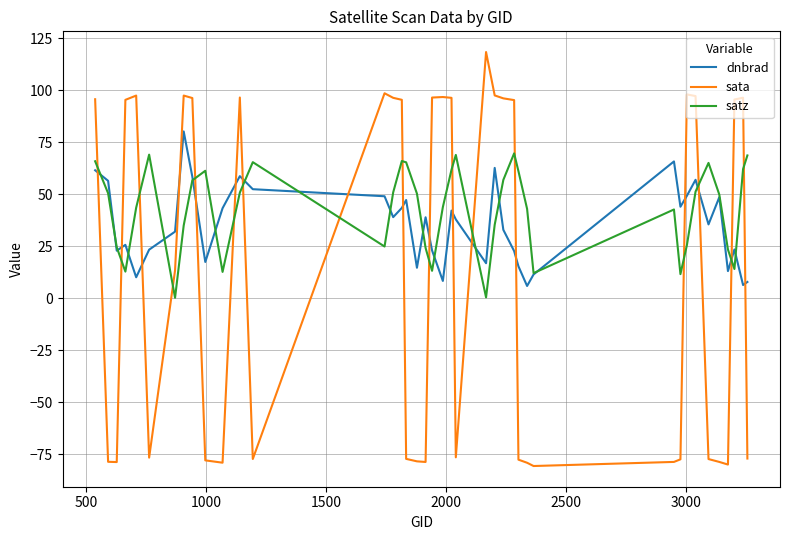

List the series in order of their peak value, highest first.

sata, dnbrad, satz